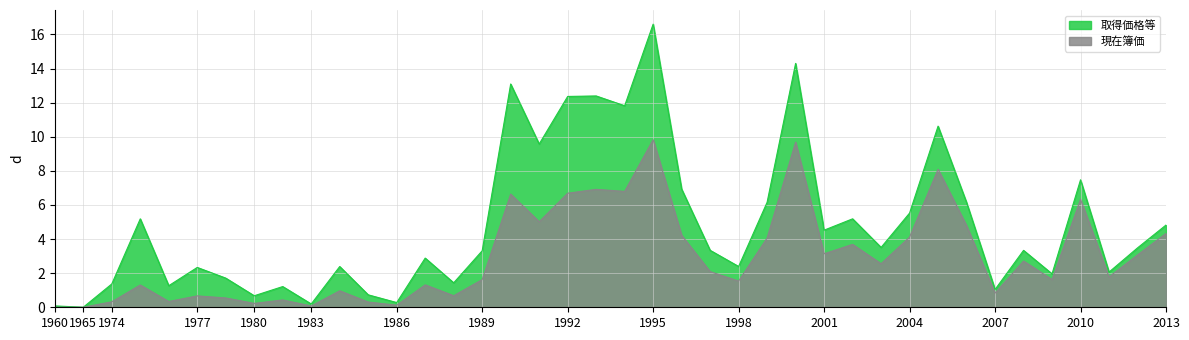

Count the number of categories in the chart.

40